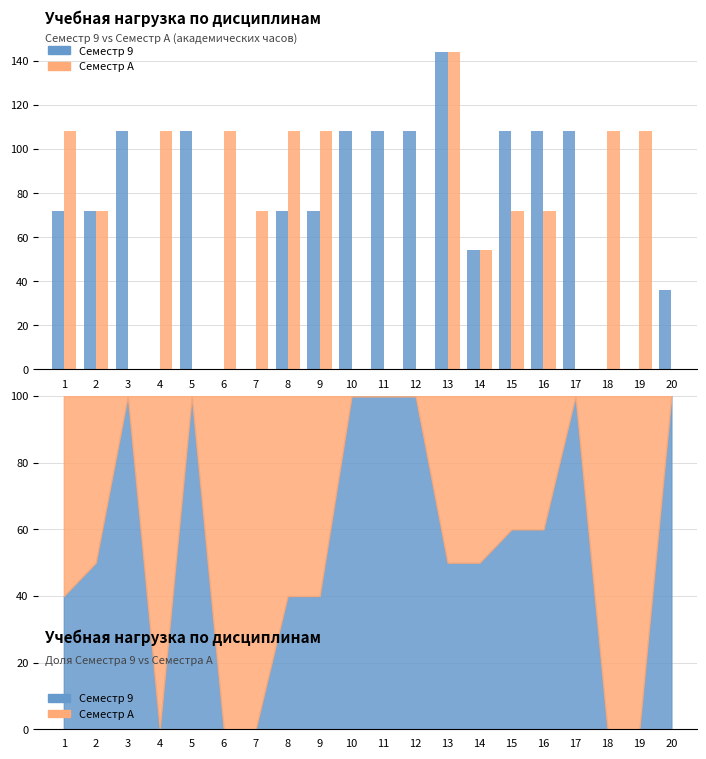

Is it true that Семестр 9 equals 28 at 17?

False